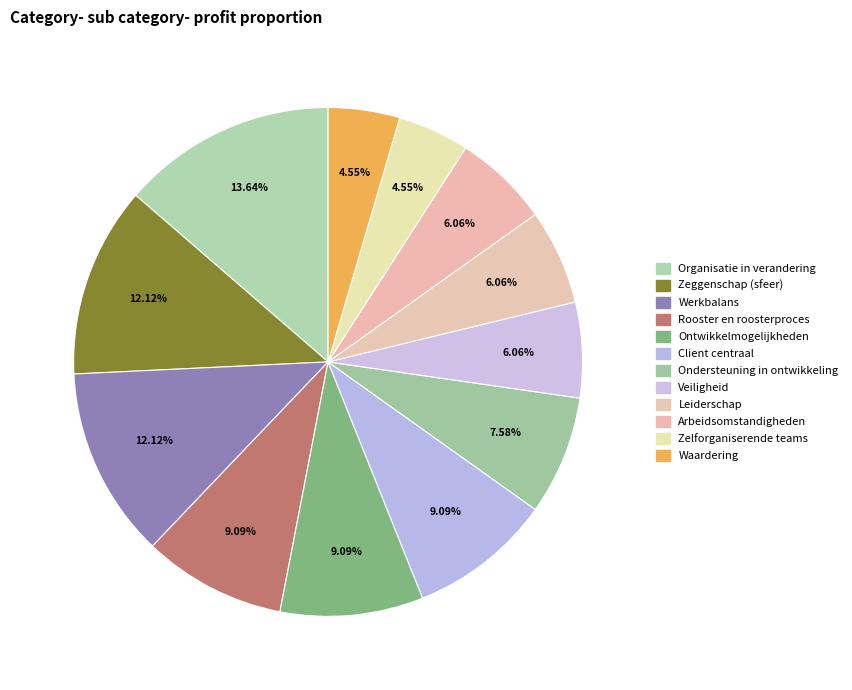

To the nearest percent, what is the difference between the largest and smallest slice percentages?

9%